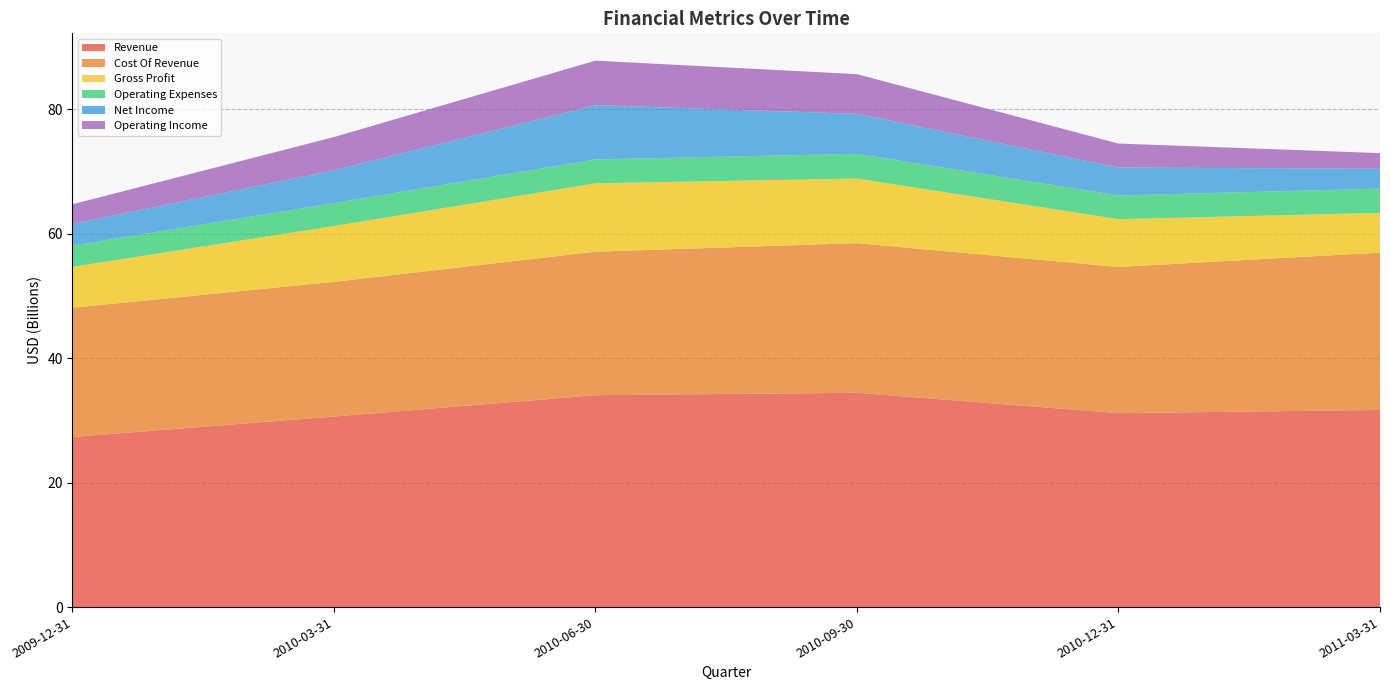

Reading left to right, extract all data points from this chart.

Revenue: 2009-12-31=27337792000	2010-03-31=30618287000	2010-06-30=34049715000	2010-09-30=34435750000	2010-12-31=31165676000	2011-03-31=31679065000
Cost Of Revenue: 2009-12-31=20768299000	2010-03-31=21643300000	2010-06-30=23061182000	2010-09-30=24044424000	2010-12-31=23491873000	2011-03-31=25276127000
Gross Profit: 2009-12-31=6569493000	2010-03-31=8974987000	2010-06-30=10988533000	2010-09-30=10391326000	2010-12-31=7673803000	2011-03-31=6402938000
Operating Expenses: 2009-12-31=3413308000	2010-03-31=3687056000	2010-06-30=3833946000	2010-09-30=3970351000	2010-12-31=3813658000	2011-03-31=3890285000
Net Income: 2009-12-31=3482165000	2010-03-31=5272428000	2010-06-30=8720447000	2010-09-30=6423865000	2010-12-31=4483493000	2011-03-31=3191771000
Operating Income: 2009-12-31=3160266000	2010-03-31=5334859000	2010-06-30=7154587000	2010-09-30=6369966000	2010-12-31=3860145000	2011-03-31=2512653000